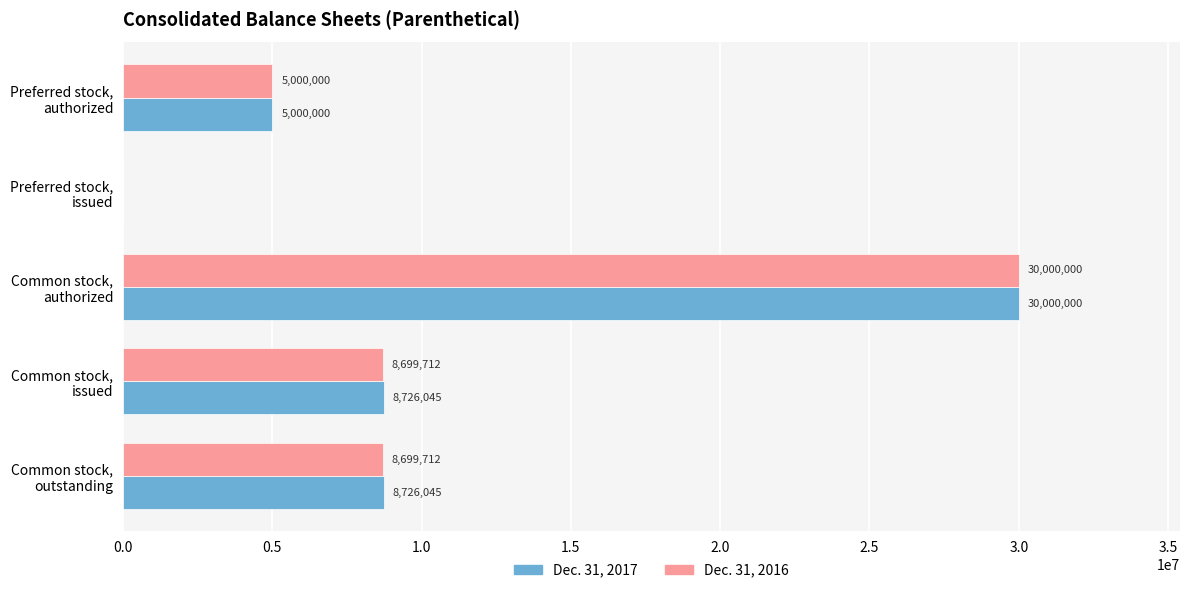

Which series has the largest total across all categories?

Dec. 31, 2017